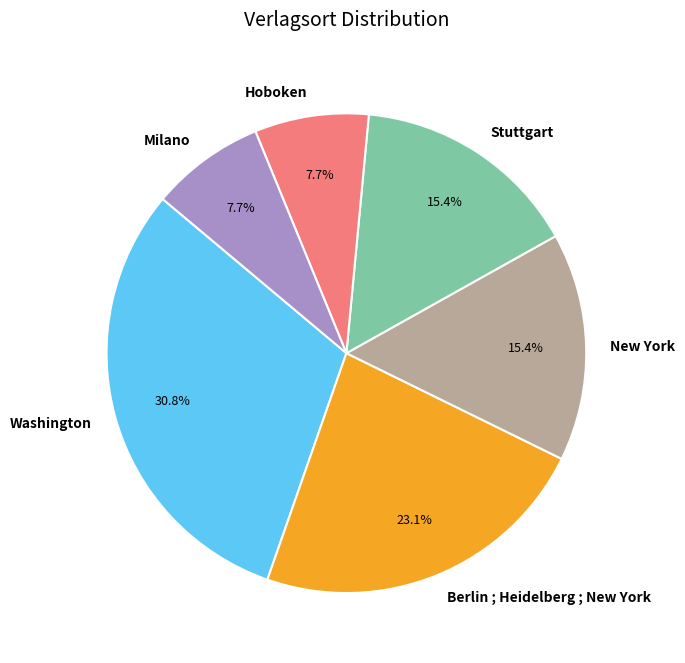

What is the largest slice in the pie chart?

Washington